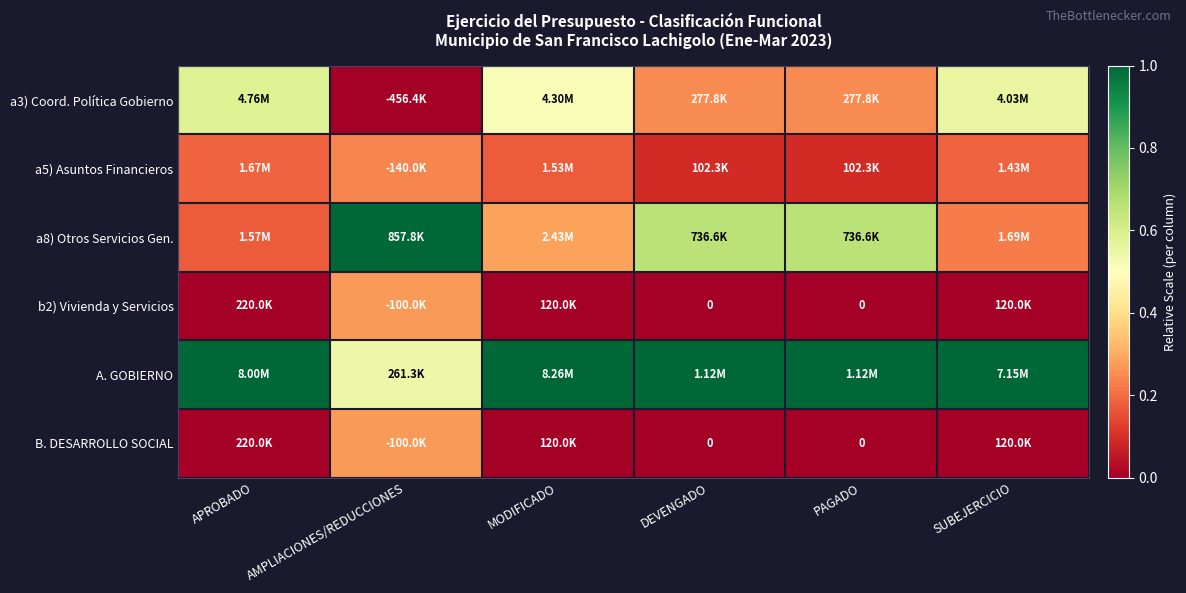

True or false: a3) Coord. Política Gobierno has a value of 0.2 at DEVENGADO.

True